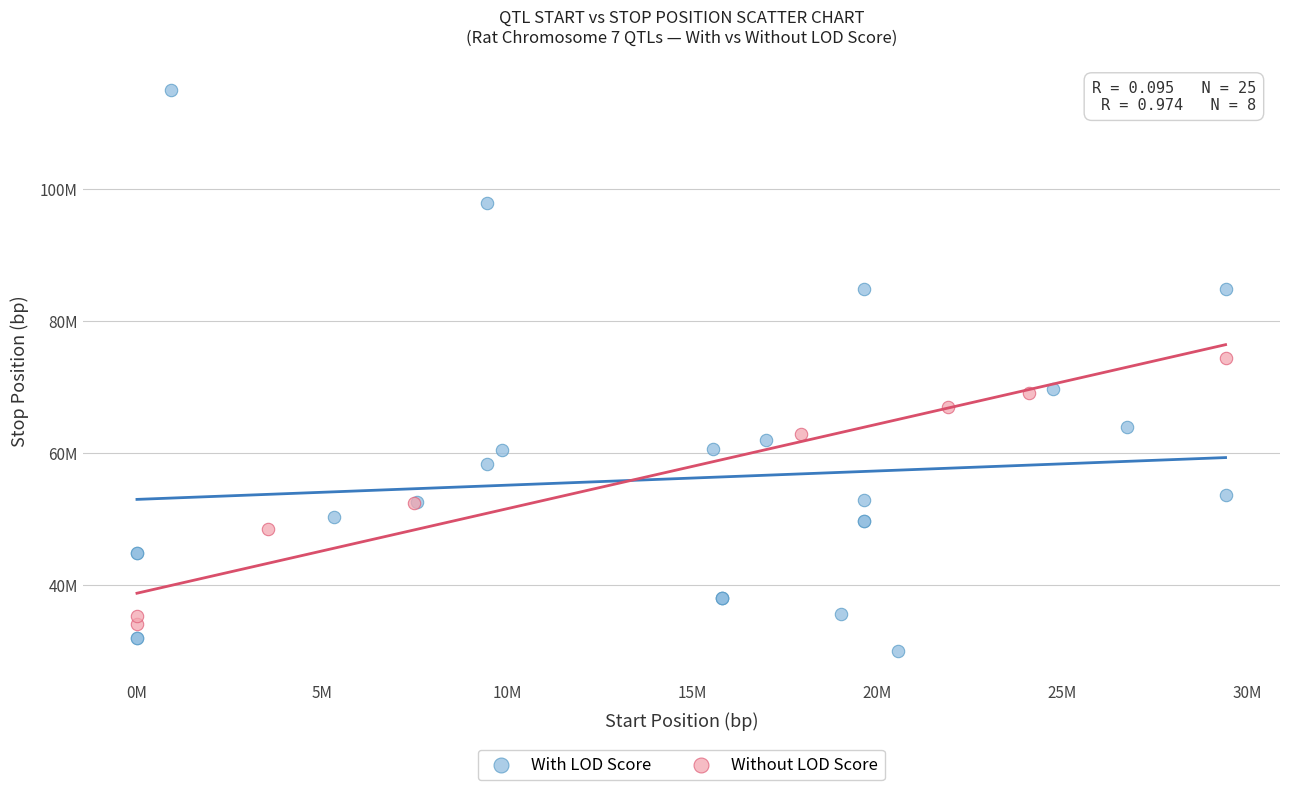

Which series has the largest Y range (max minus min)?

With LOD Score